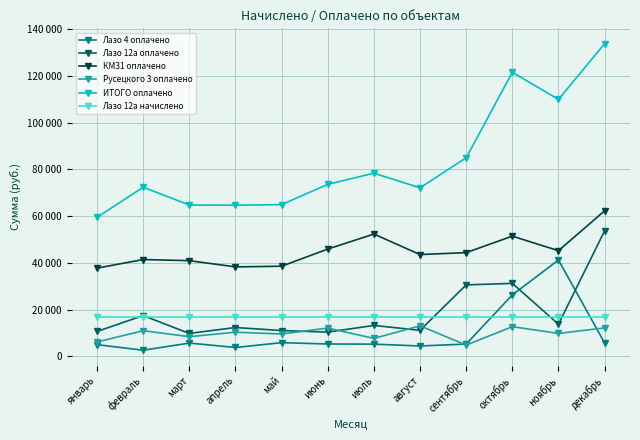

Is the value of ИТОГО оплачено at декабрь greater than the value of Лазо 12а оплачено at июль?

Yes